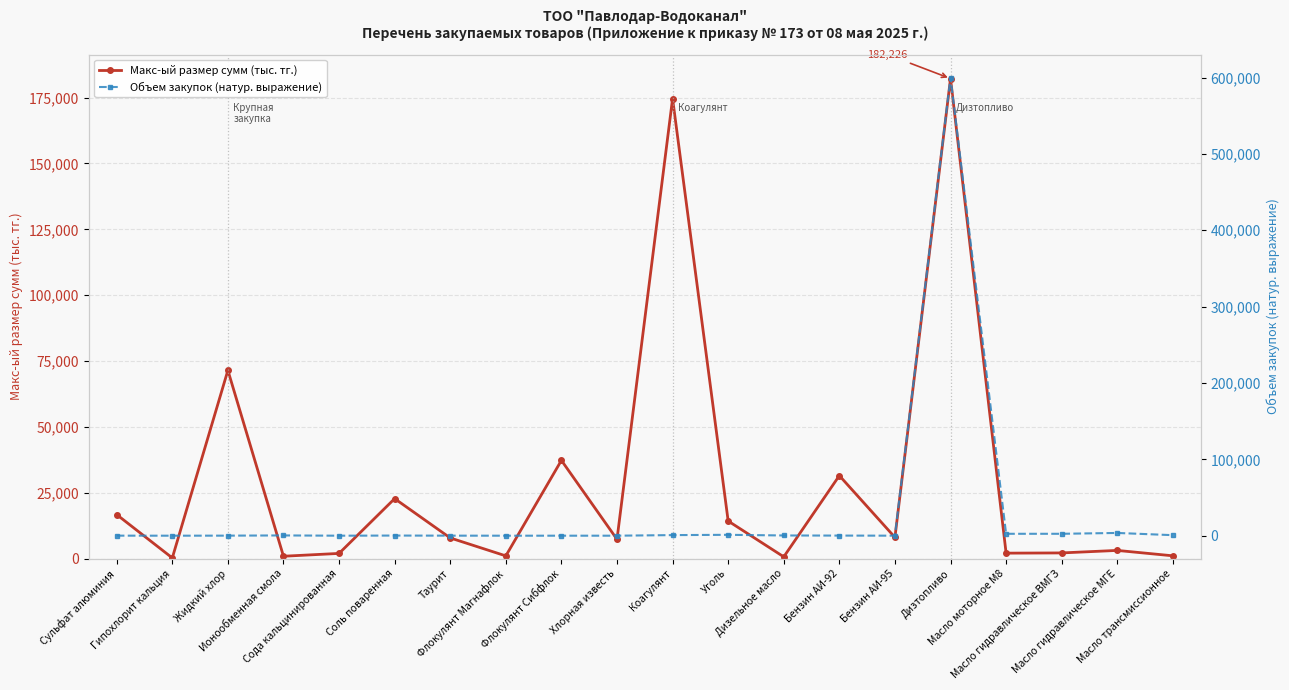

Which series has the largest total across all categories?

Объем закупок (натур. выражение)